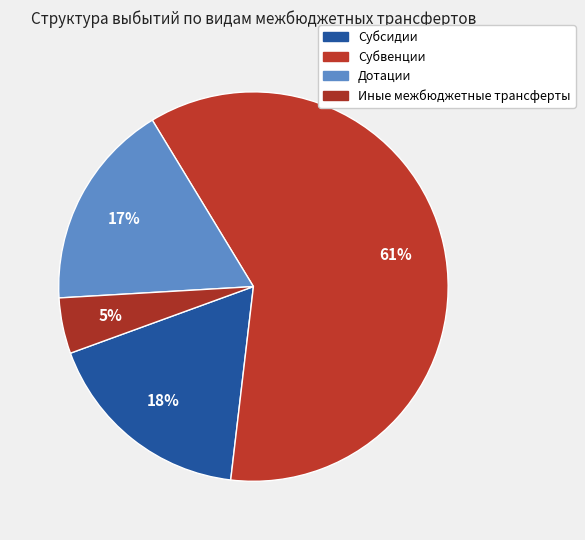

Rank the categories by value from highest to lowest.

Субвенции, Субсидии, Дотации, Иные межбюджетные трансферты